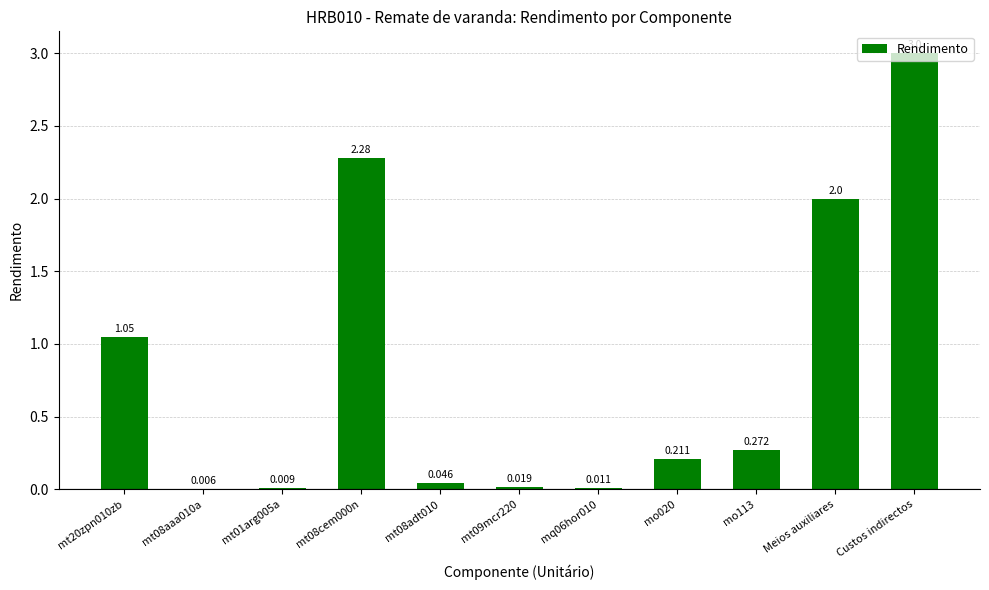

What is the change in value from mt08aaa010a to mo113?

+0.3